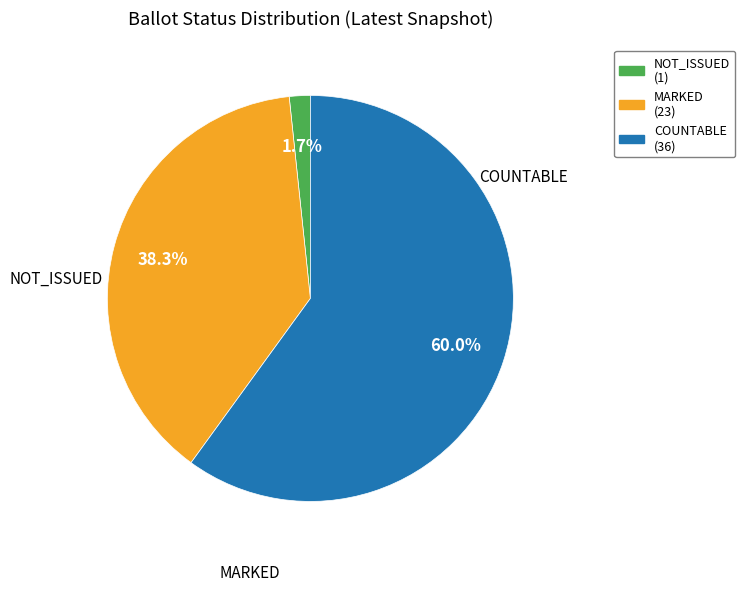

Is there a majority slice in this chart?

Yes